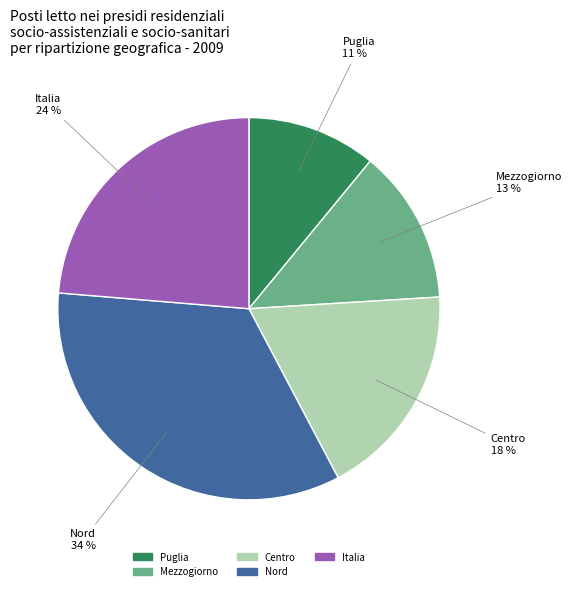

What is the ratio of the value at Italia to the value at Nord?

0.7